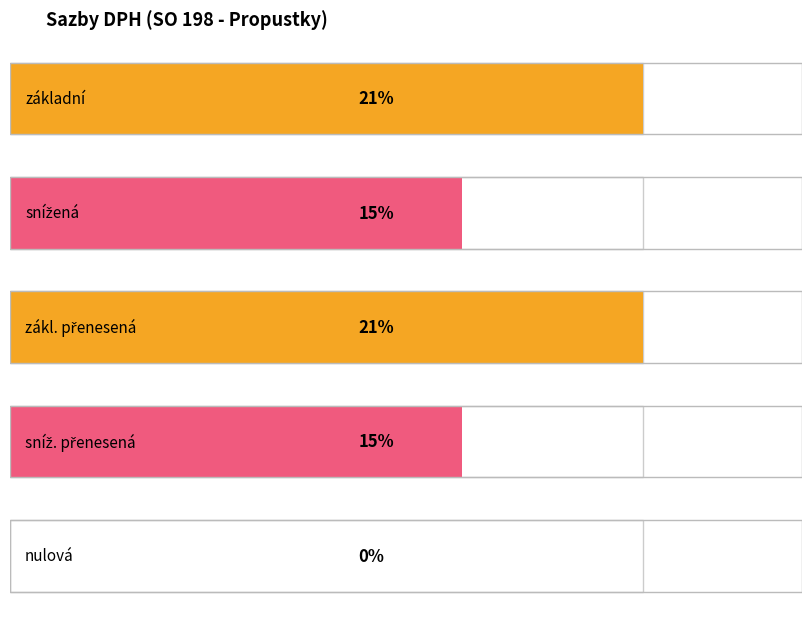

List the labels in order of Average utilization value, largest first.

základní, snížená, zákl. přenesená, sníž. přenesená, nulová